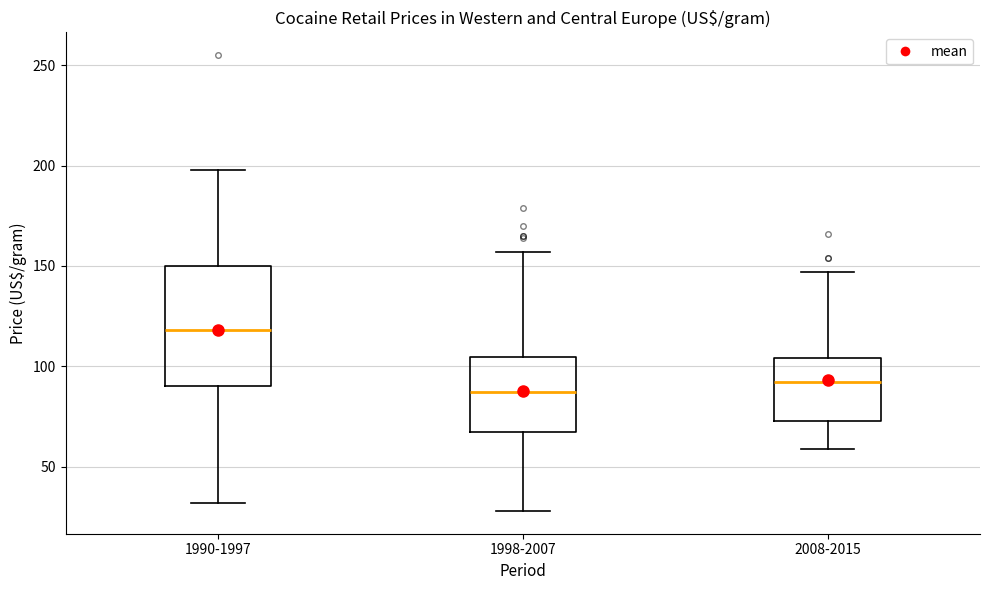

Comparing the boxes themselves (not the whiskers), which one is the tallest?

1990-1997